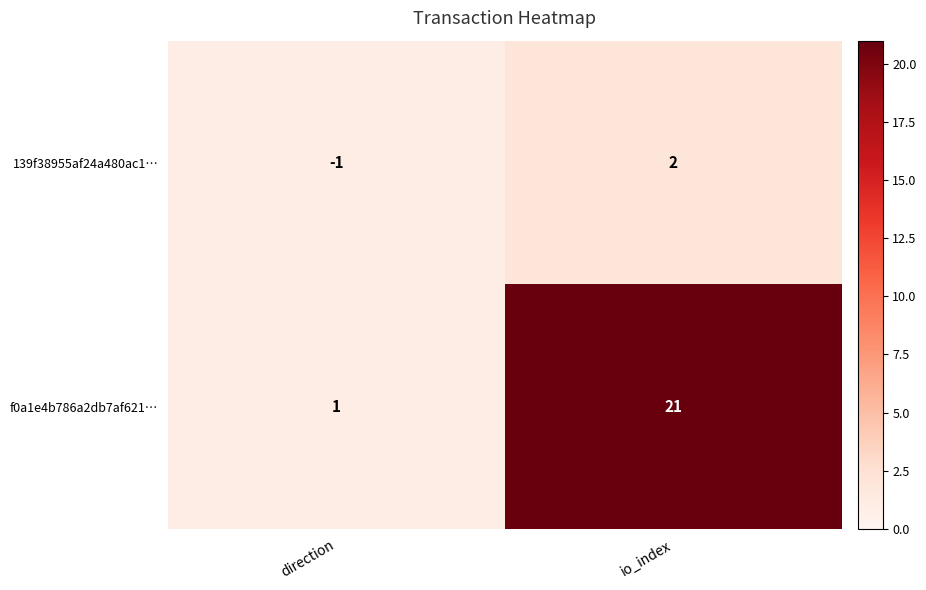

What is the total value across all series at direction?

0